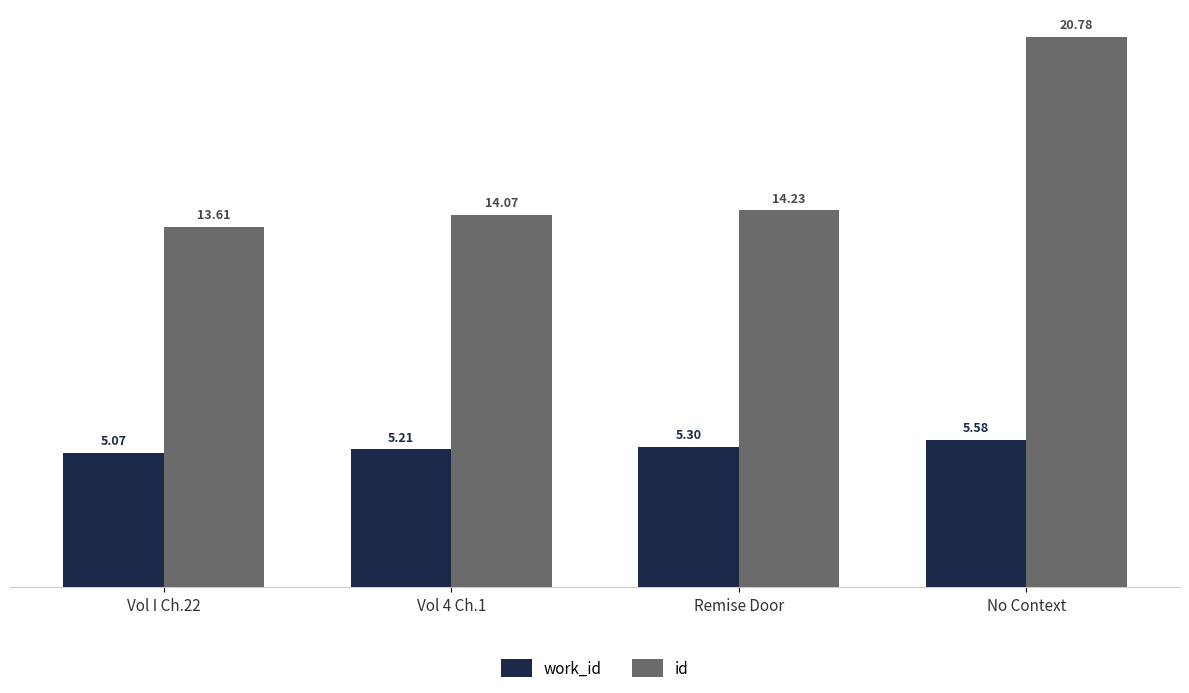

Rank the categories by work_id value from lowest to highest.

Vol I Ch.22, Vol 4 Ch.1, Remise Door, No Context